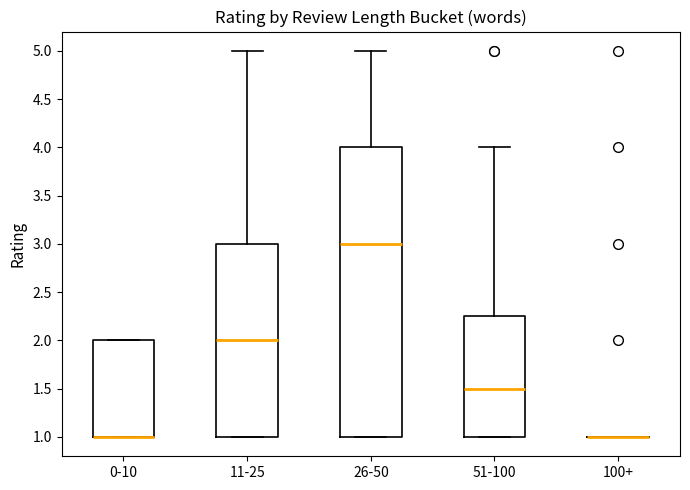

Reading left to right, transcribe this box plot: for each box, give where its median line is, the range the box spans, and where its two whiskers end, as read against the y-axis. The values are not printed on the chart, so give them approximately, as read against the axis.

0-10: median 1.00 (drawn on the box's lower edge), box 1.00 to 2.00, whiskers 1.00 to 2.00
11-25: median 2.00, box 1.00 to 3.00, whiskers 1.00 to 5.00
26-50: median 3.00, box 1.00 to 4.00, whiskers 1.00 to 5.00
51-100: median 1.50, box 1.00 to 2.25, whiskers 1.00 to 4.00
100+: box collapsed to a line at 1.00, whiskers 1.00 to 1.00